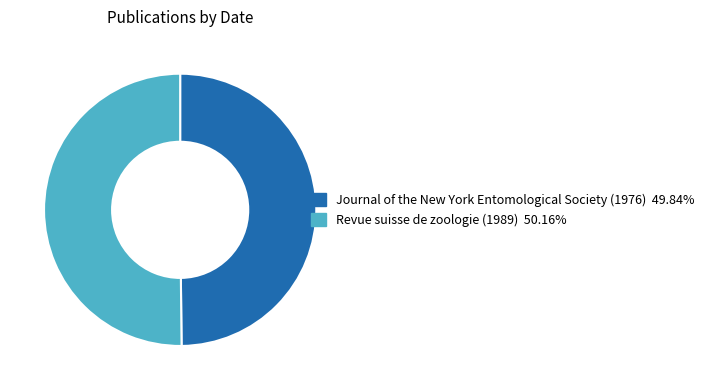

Do Revue suisse de zoologie (1989) and Journal of the New York Entomological Society (1976) together represent more than half of the pie?

Yes